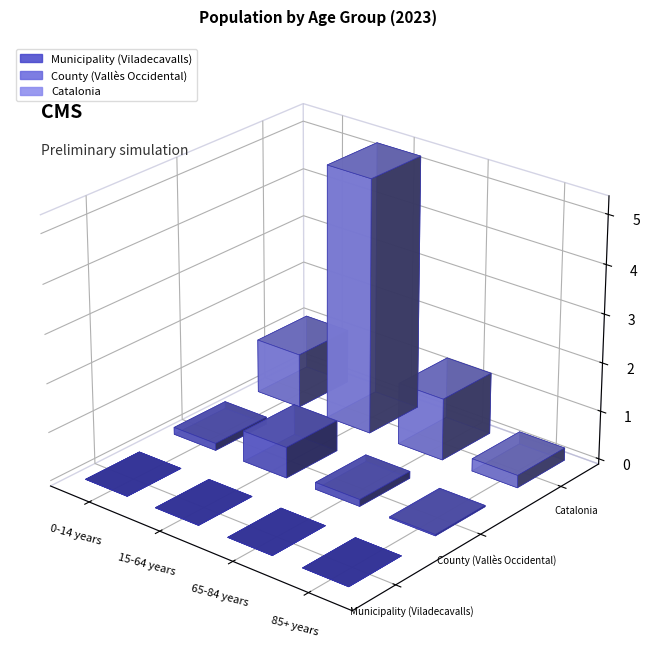

The value of Municipality (Viladecavalls) at 15-64 years is 3518. True or false?

False